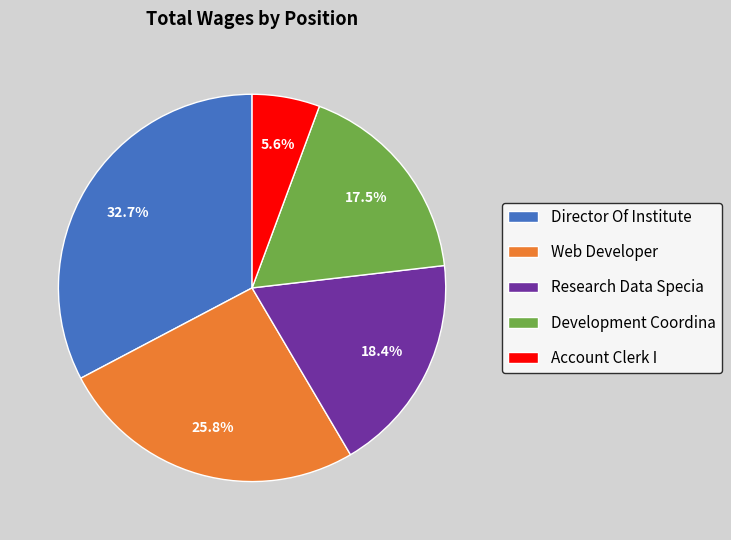

What portion of the pie excludes Web Developer?

74.2%